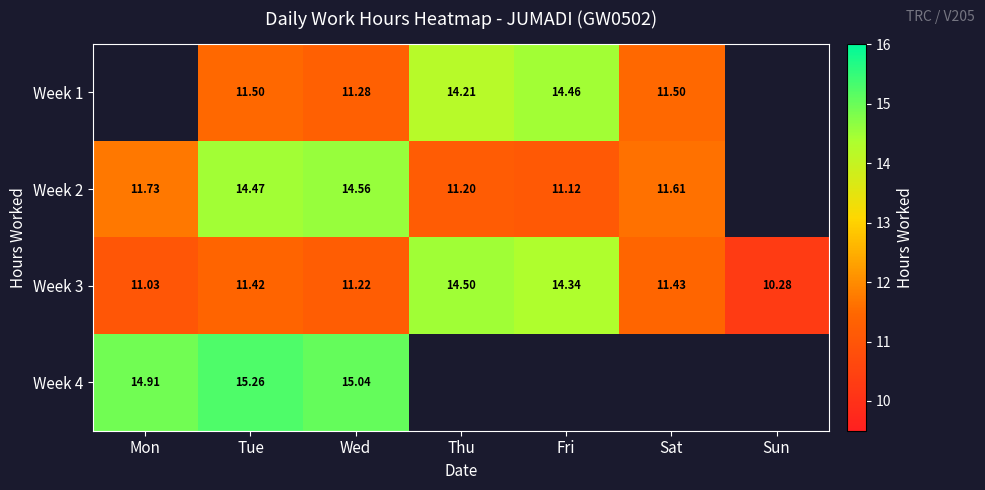

List the labels in order of Week 3 value, smallest first.

Sun, Mon, Wed, Tue, Sat, Fri, Thu